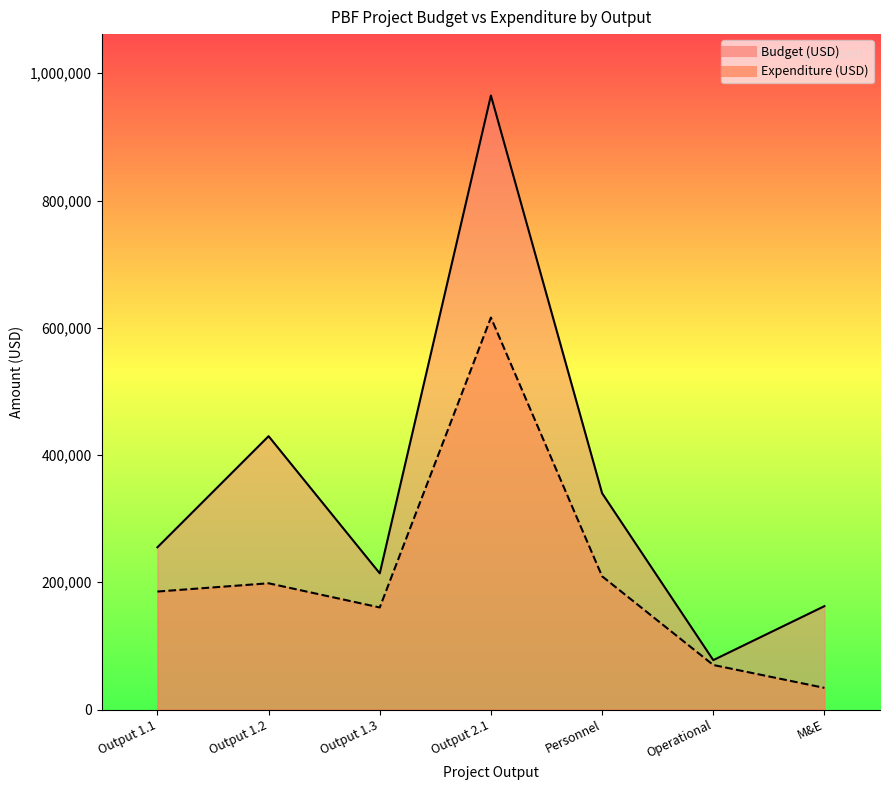

What is the sum of the Budget (USD) values at Output 1.1 and Operational?

332621.1